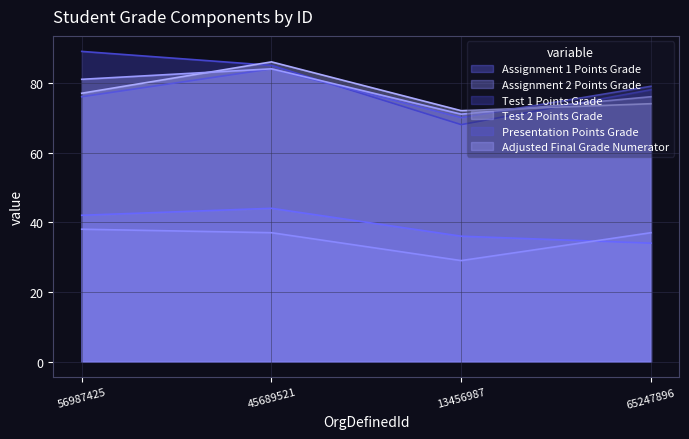

Where is Assignment 2 Points Grade nearest to the value 33?

45689521